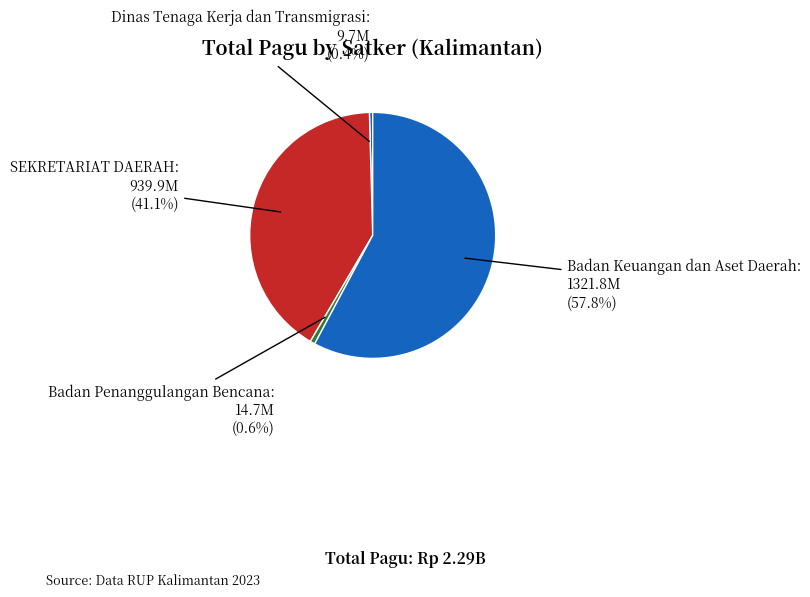

Count the number of slices in the pie.

4